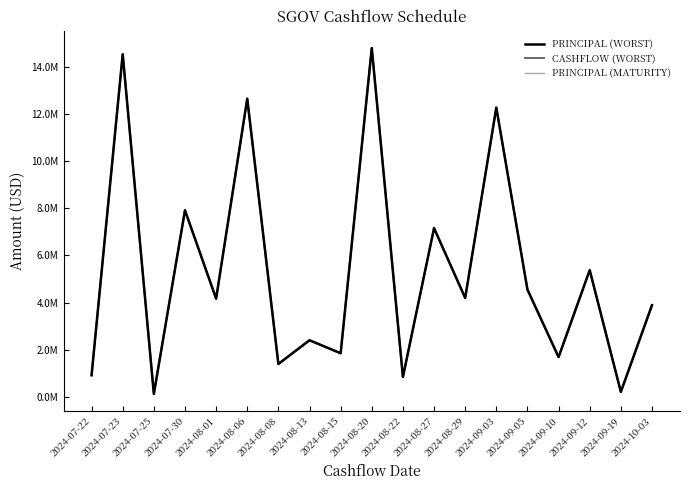

Reading left to right, what are all the values shown in this chart?

PRINCIPAL (WORST): 925481.4	14526639.7	133655.7	7912450.6	4170424.9	12641012.7	1402871.7	2407392.8	1856617.7	14788854.9	853048.9	7157165.4	4200632.9	12265939.2	4554714.3	1693832.1	5377458.2	220021.1	3892715.6
CASHFLOW (WORST): 925481.4	14526639.7	133655.7	7912450.6	4170424.9	12641012.7	1402871.7	2407392.8	1856617.7	14788854.9	853048.9	7157165.4	4200632.9	12265939.2	4554714.3	1693832.1	5377458.2	220021.1	3892715.6
PRINCIPAL (MATURITY): 925481.4	14526639.7	133655.7	7912450.6	4170424.9	12641012.7	1402871.7	2407392.8	1856617.7	14788854.9	853048.9	7157165.4	4200632.9	12265939.2	4554714.3	1693832.1	5377458.2	220021.1	3892715.6